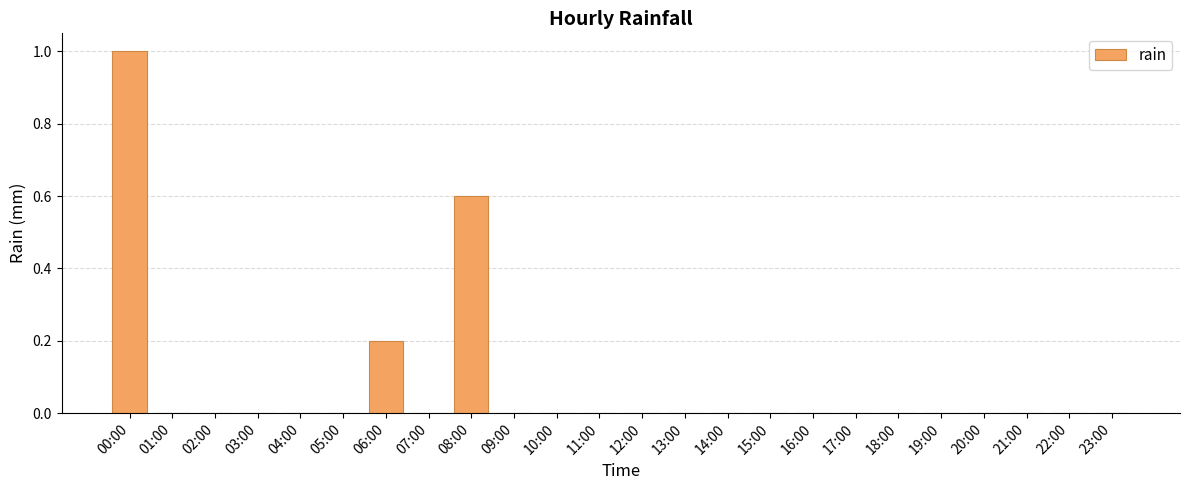

At which category does the chart reach its peak across all series?

00:00